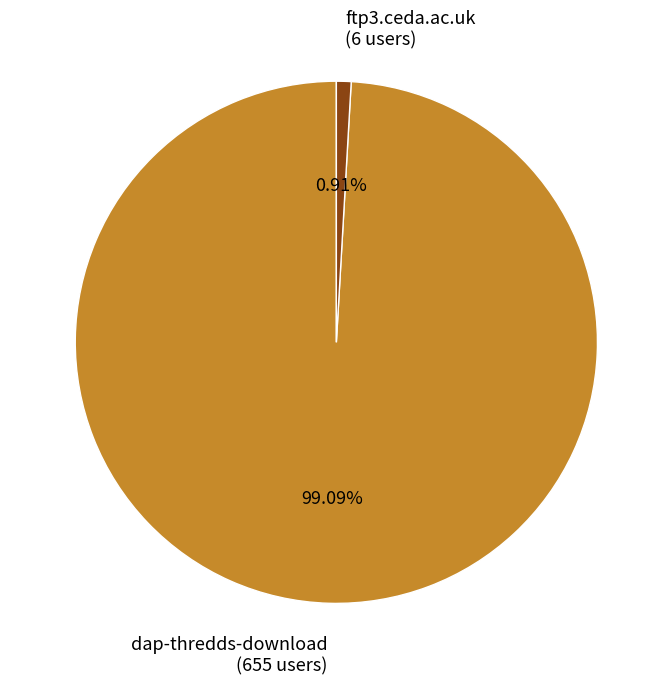

How many segments does this pie chart have?

2